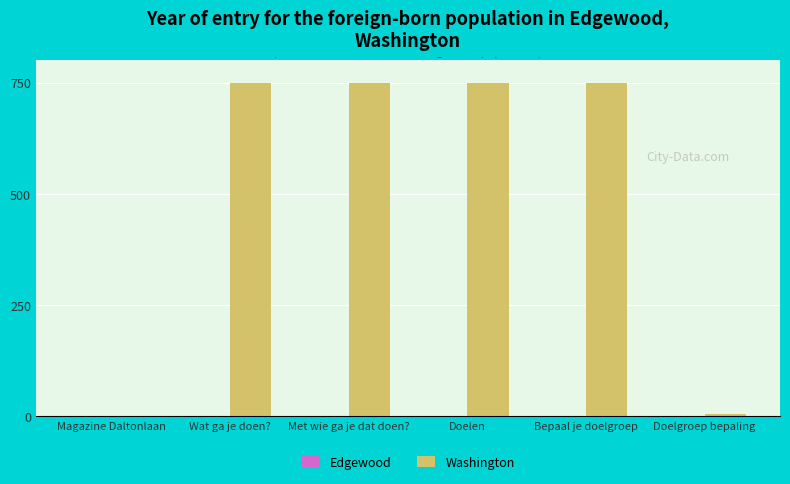

Between Met wie ga je dat doen? and Doelgroep bepaling, which series saw the biggest shift?

Washington